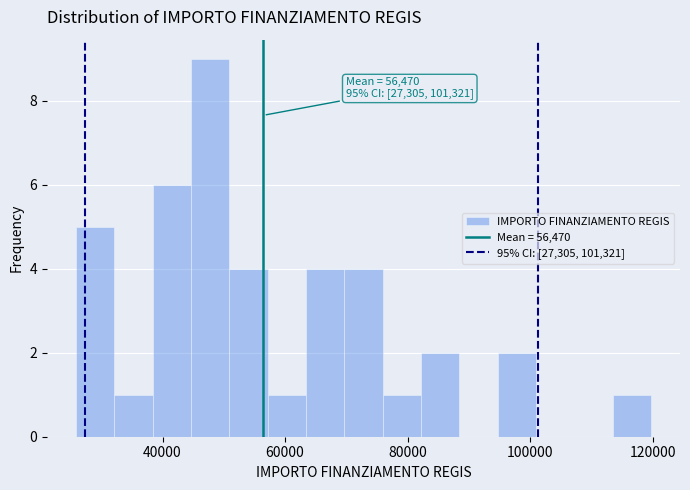

Around what value on the x-axis is the tallest bar? Give the approximate position of its centre, as read against the axis.

48000